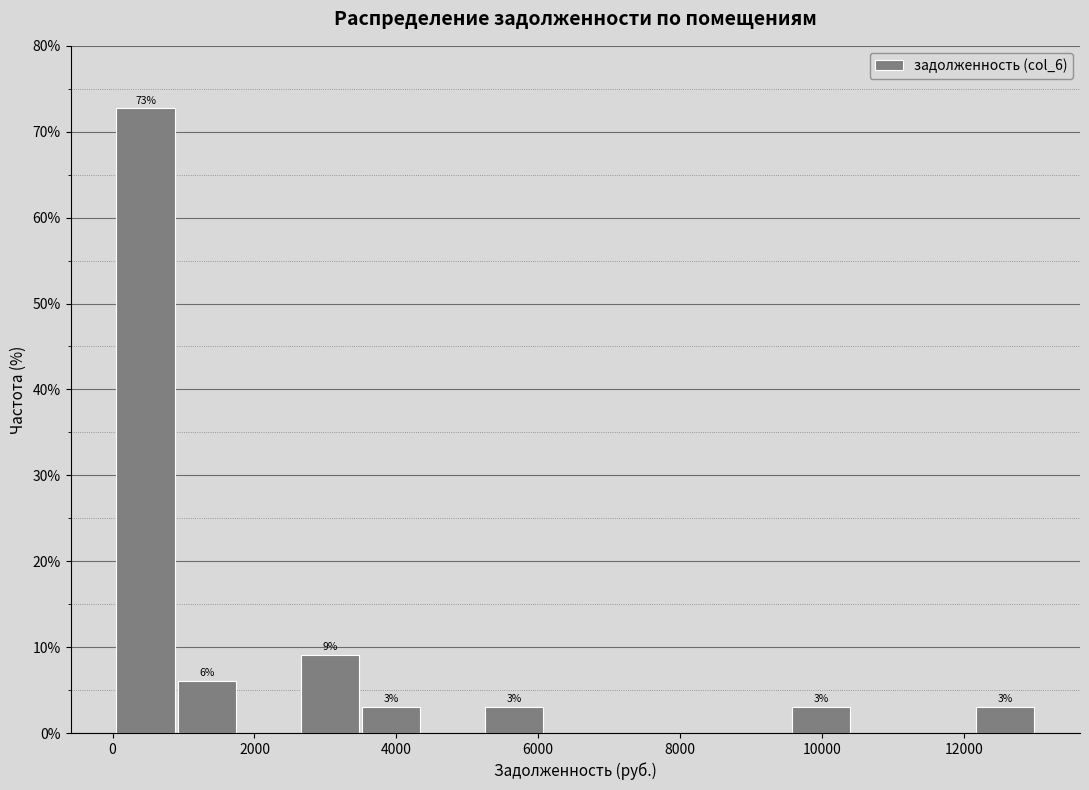

Which range on the x-axis has the tallest bar?

0 to 1000